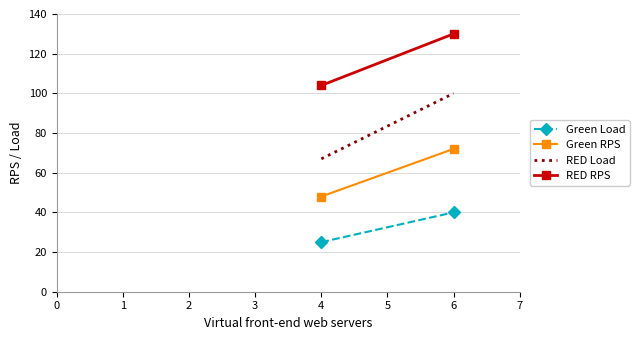

Is it true that RED Load equals 167 at 6?

False